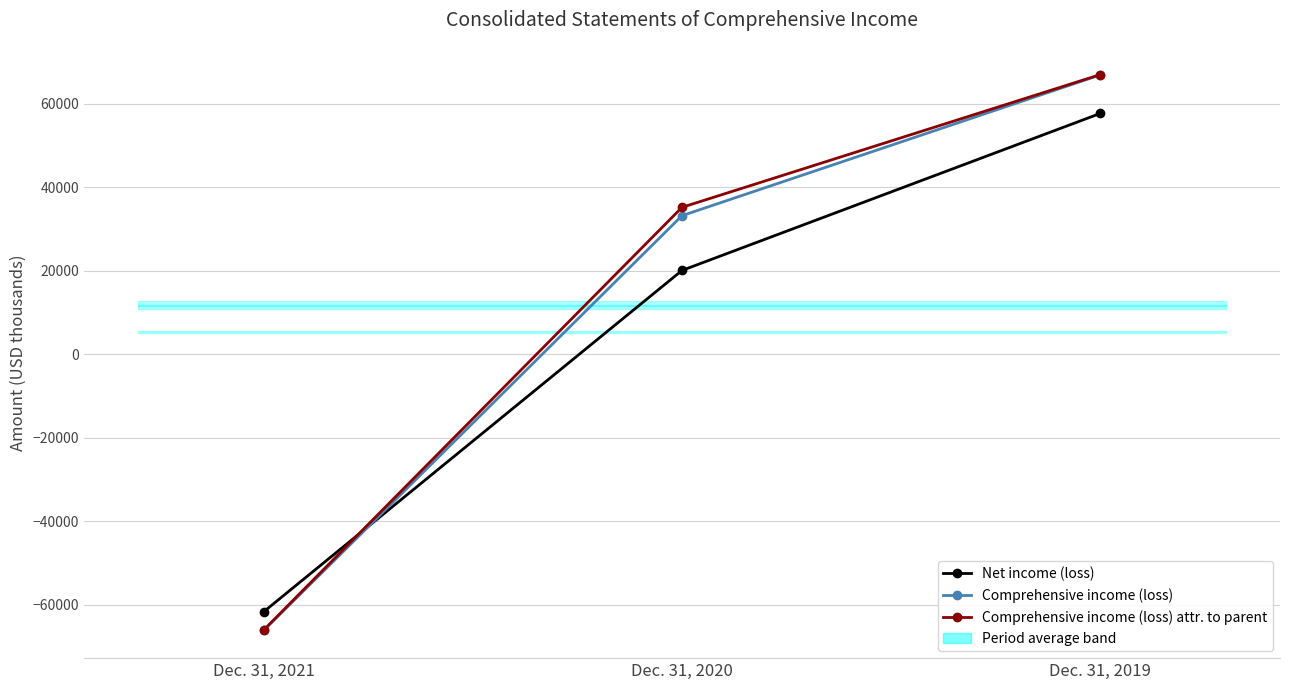

Which series changed the most between Dec. 31, 2021 and Dec. 31, 2020?

Comprehensive income (loss) attributable to parent